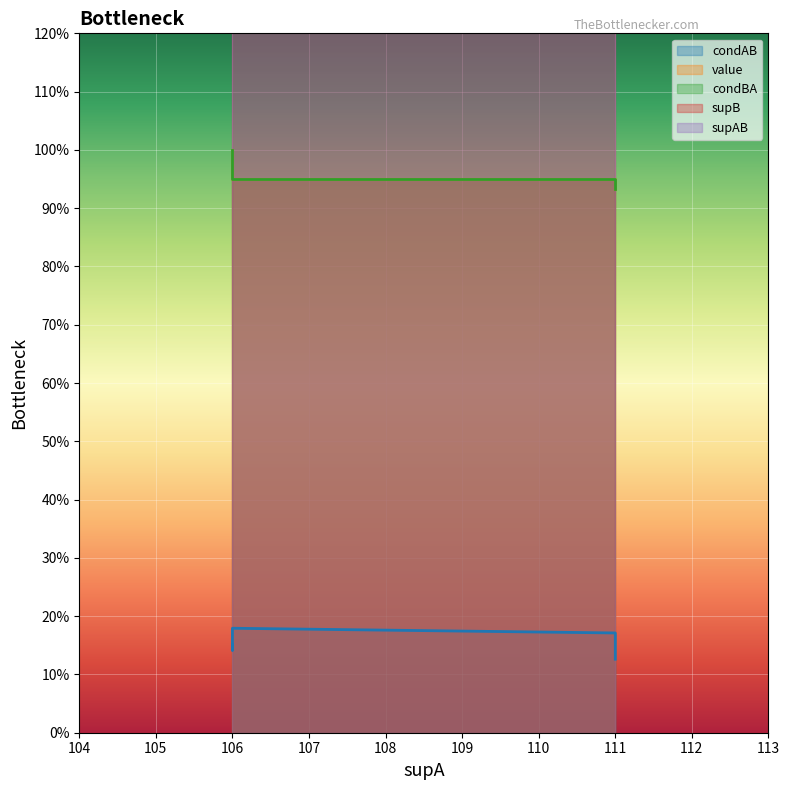

Reading left to right, extract all data points from this chart.

condAB: 16.0	15.0	19.0	19.0	16.0	15.0	14.0
value: 1.0	1.0	0.9	0.9	0.9	0.9	0.9
condBA: 1.0	1.0	0.9	0.9	0.9	0.9	0.9
supB: 16.0	15.0	20.0	20.0	17.0	16.0	15.0
supAB: 0.2	0.1	0.2	0.2	0.1	0.1	0.1